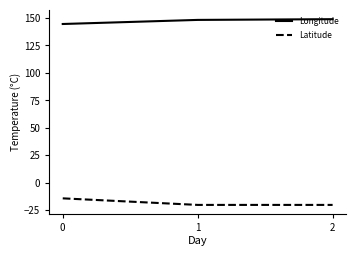

What is the total value across all series at 0?

130.4